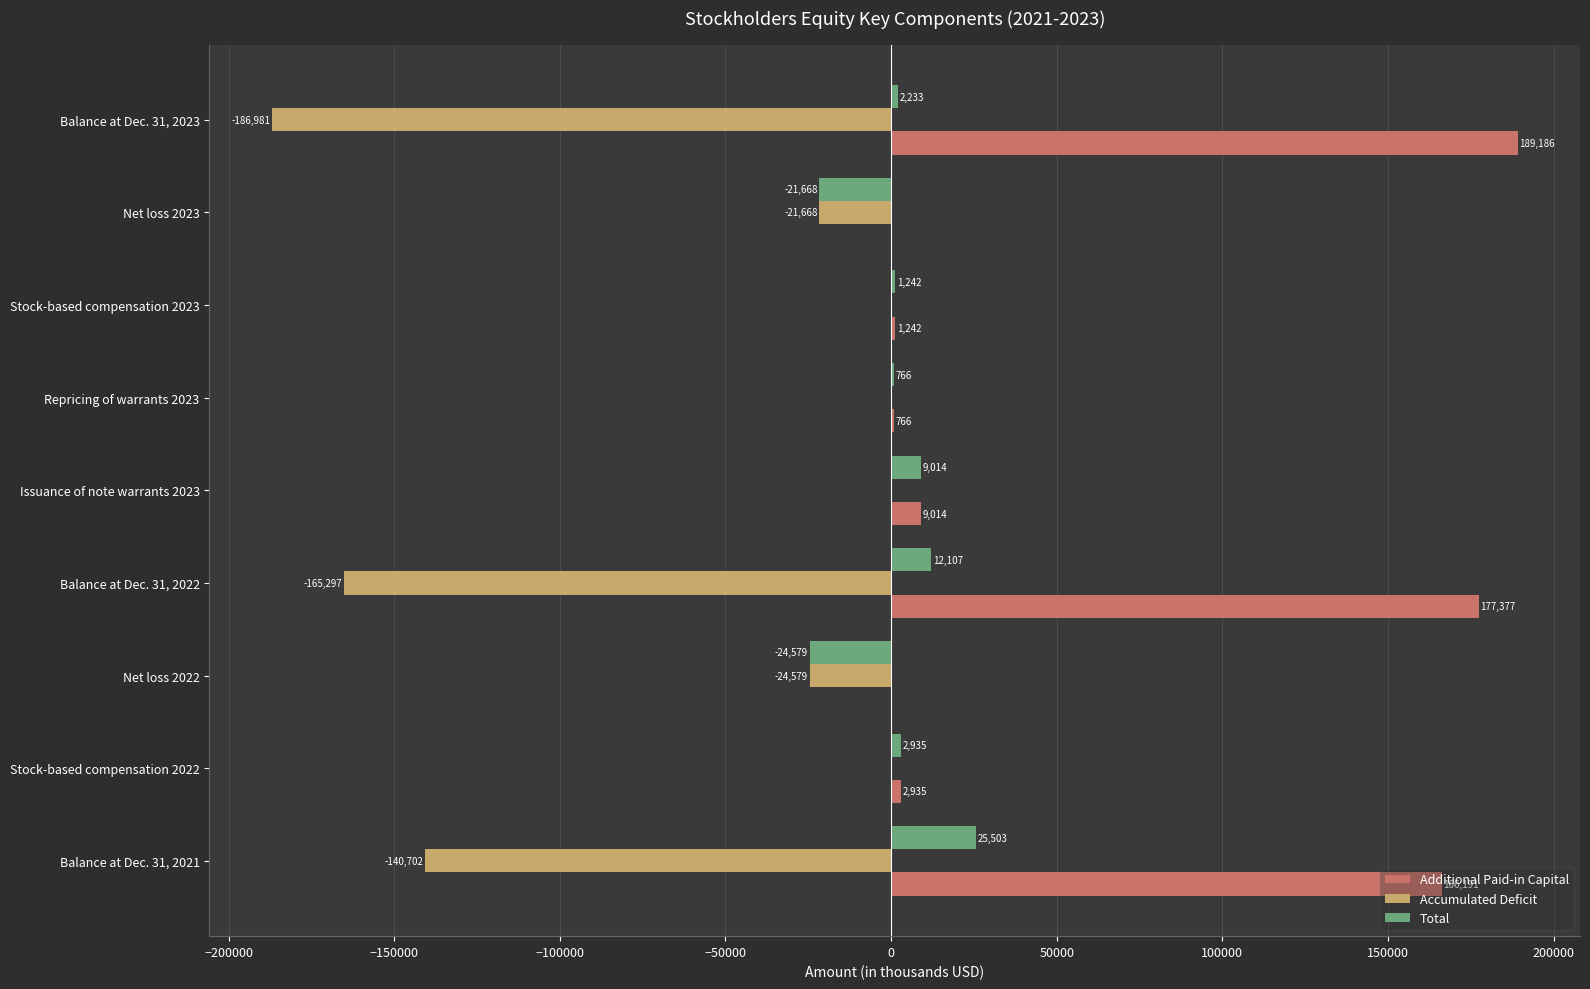

Which label corresponds to the largest value in the chart?

Balance at Dec. 31, 2023